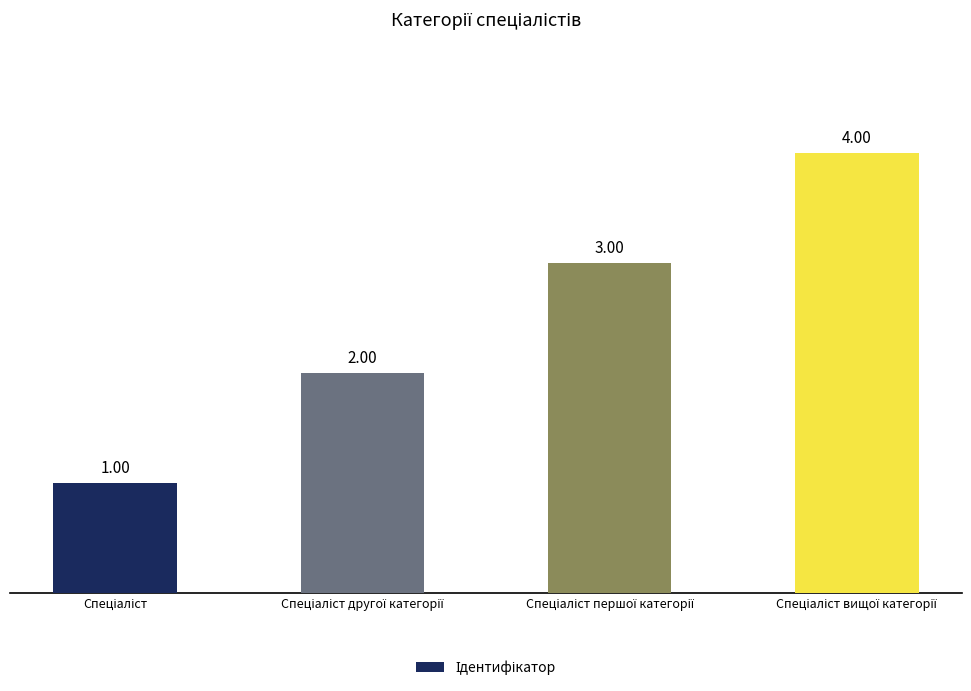

Does the chart contain stacked bars?

No